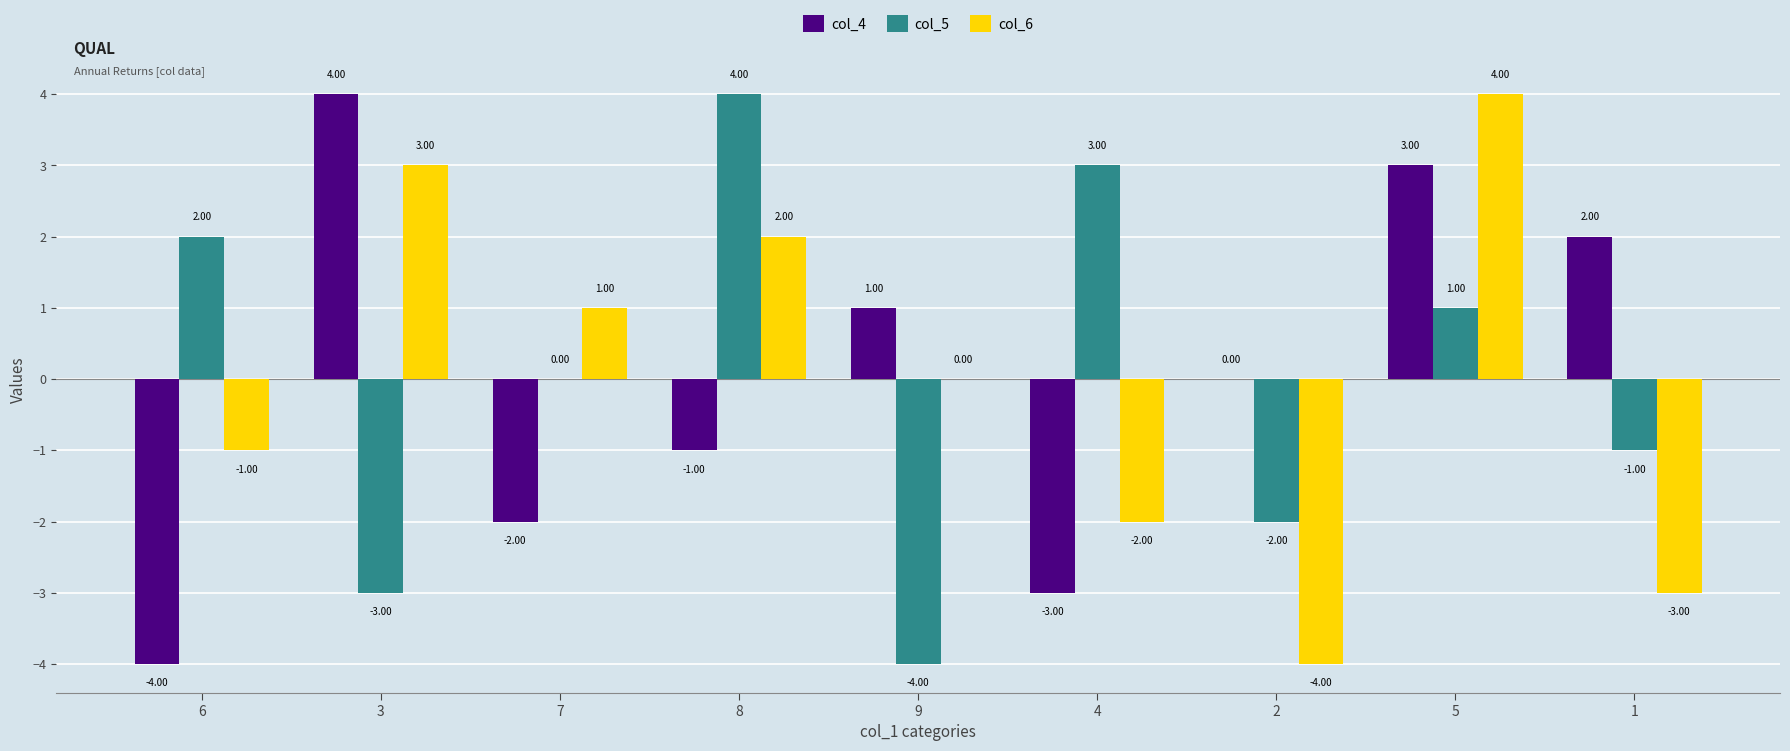

Is the value of col_6 at 1 greater than the value of col_4 at 6?

Yes